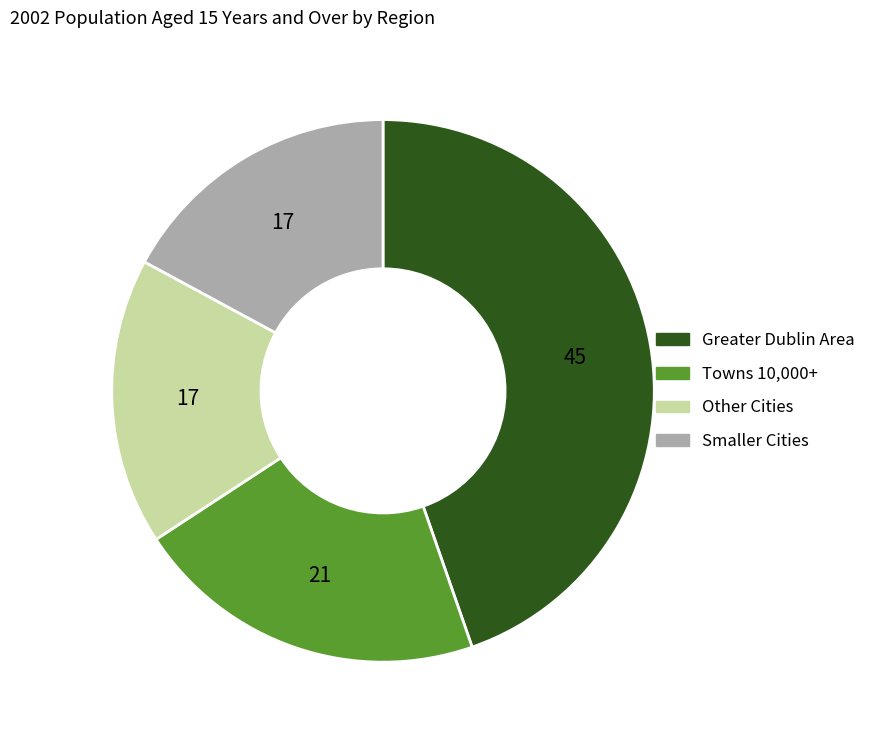

Is there any slice that represents more than half of the pie?

No